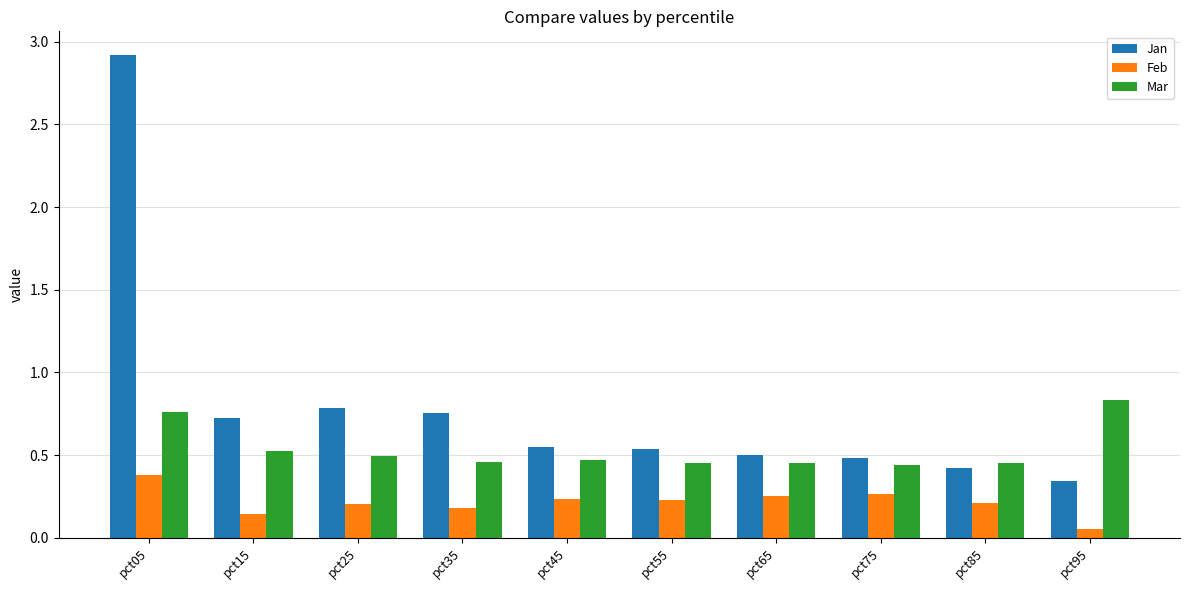

Between pct05 and pct45, which series saw the biggest shift?

Jan